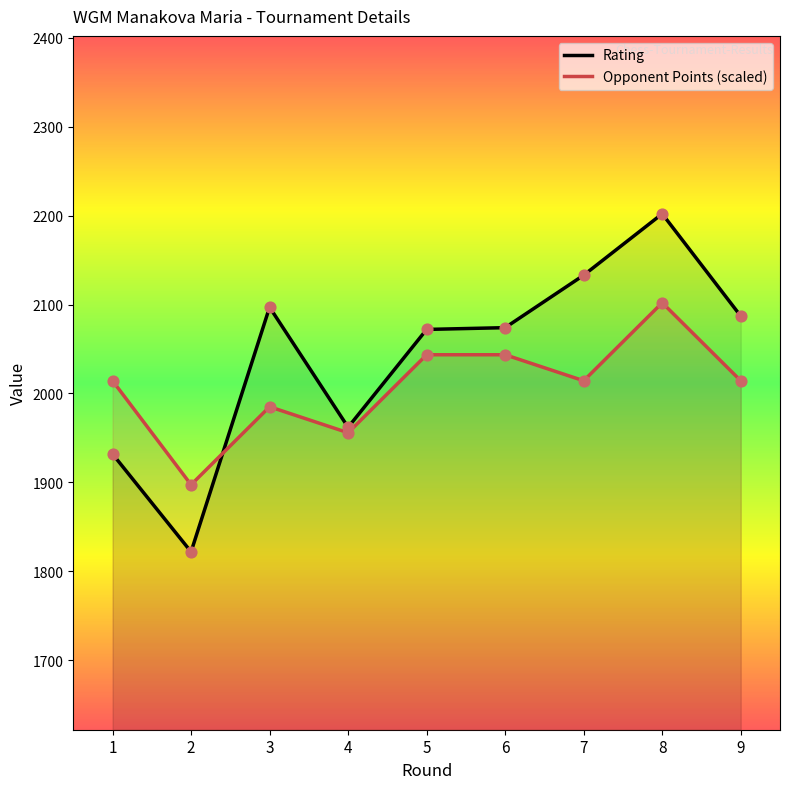

Which series contains the highest Y value?

Rating